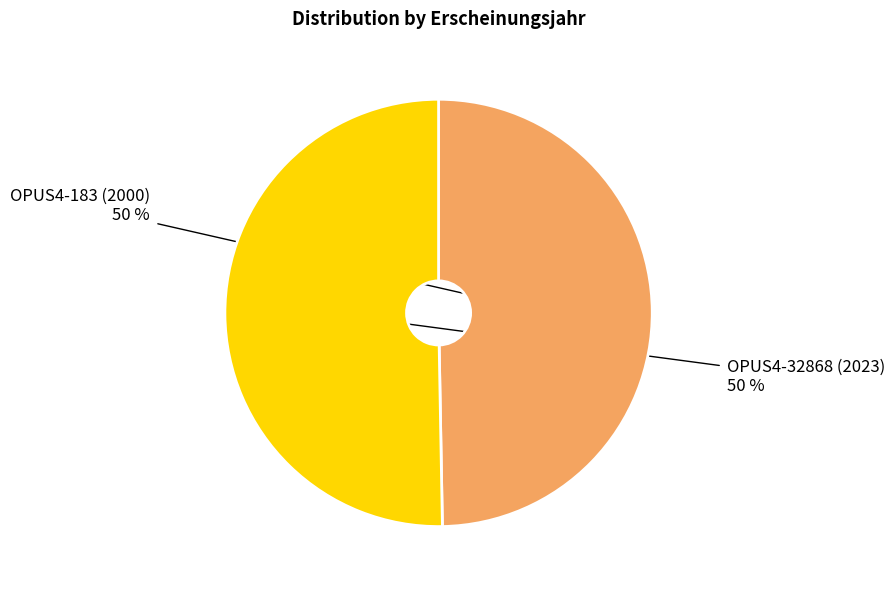

To the nearest percent, what is the average slice percentage?

50%